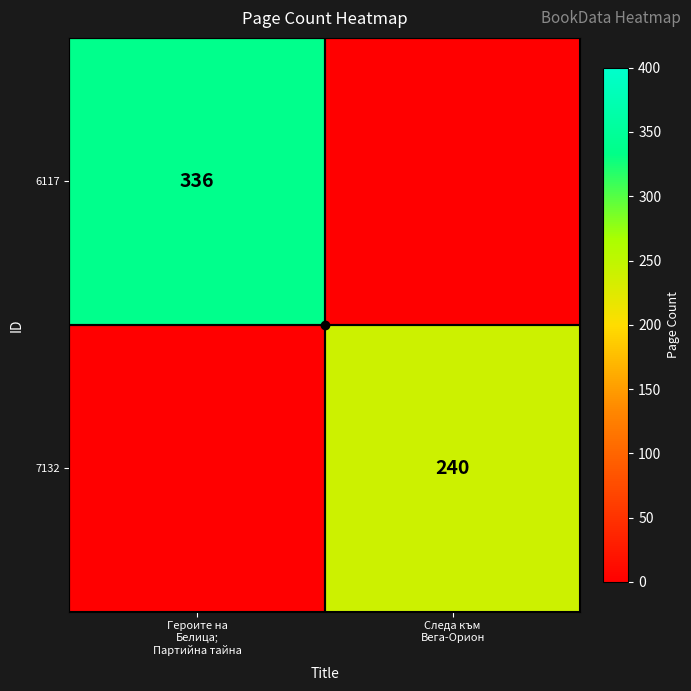

How many positive values does the 6117 series have?

1